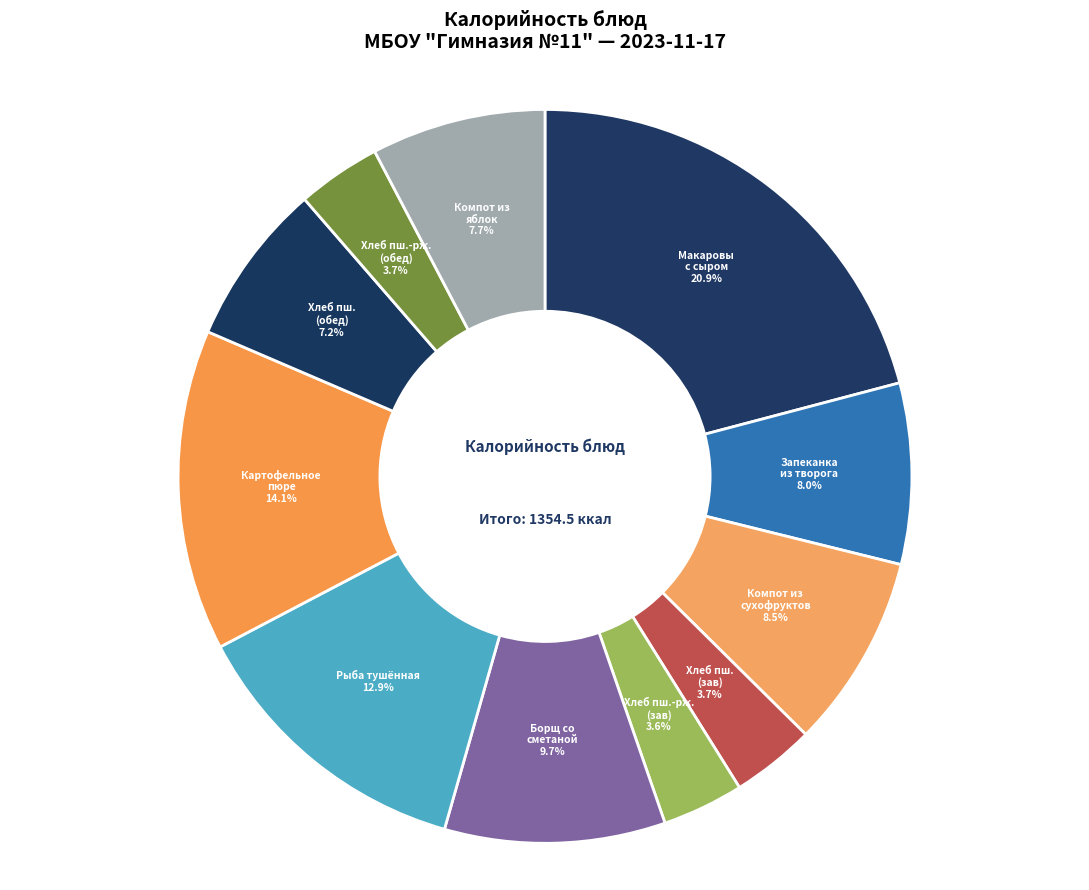

What is the largest slice in the pie chart?

Макаровы с сыром